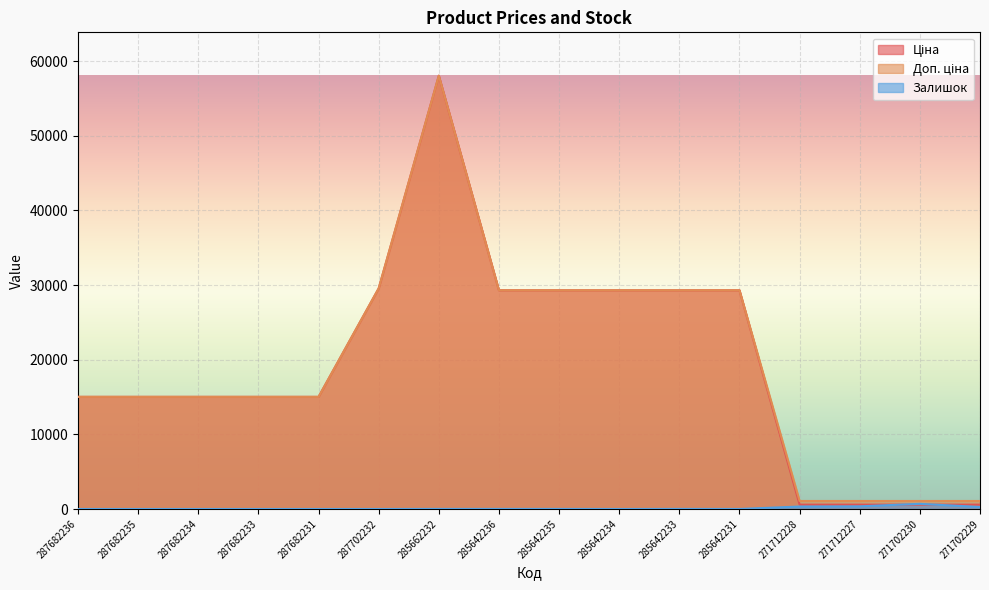

What is the sum of all Залишок values?

1705.0